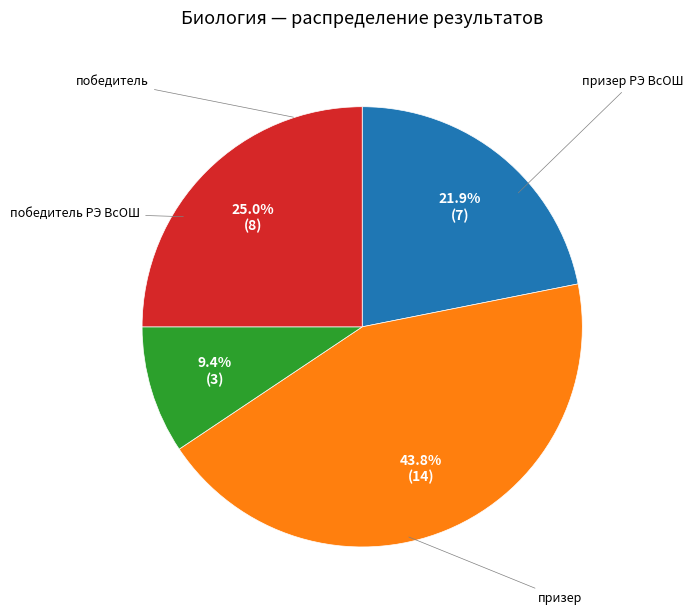

Is there a majority slice in this chart?

No